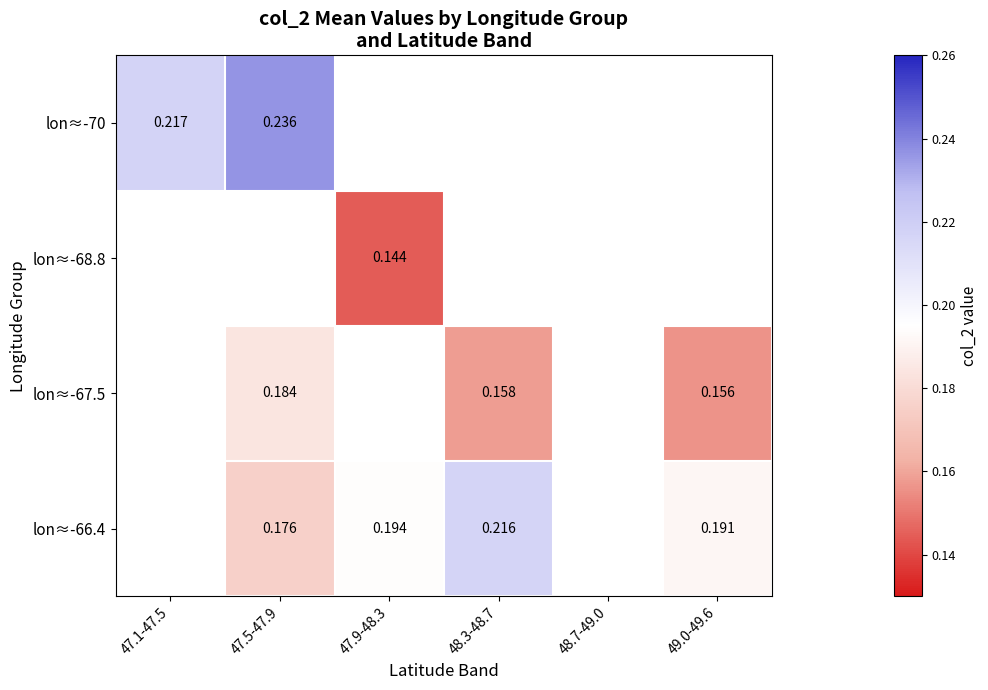

Count the number of data series in this chart.

4